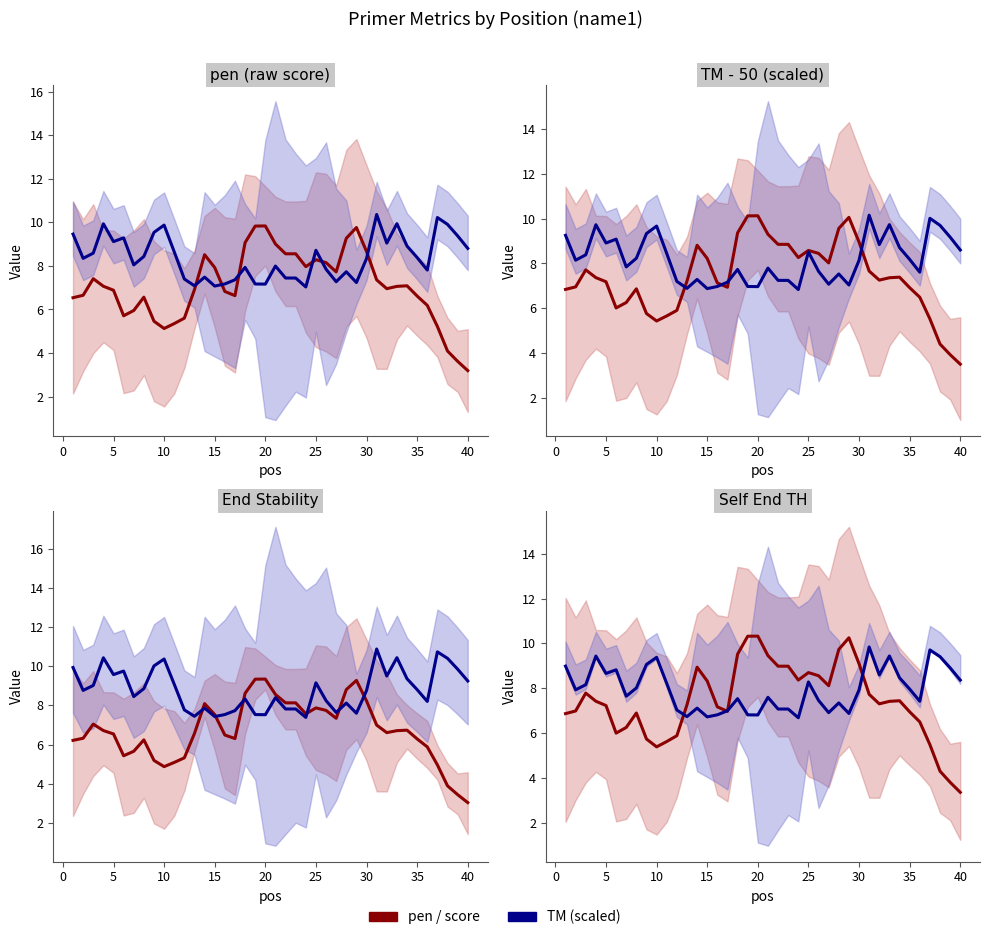

What is the approximate value of TM (scaled) at 35?

9.1